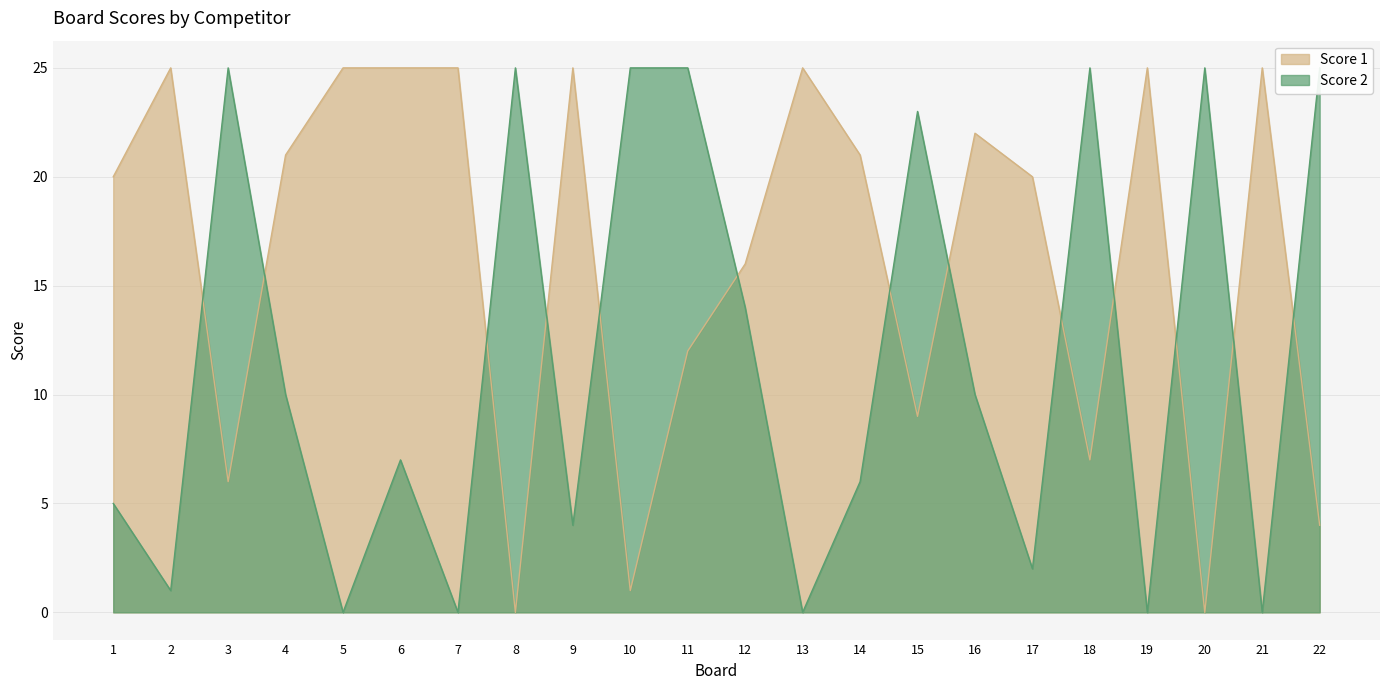

What is the sum of the Score 1 values at 7 and 17?

45